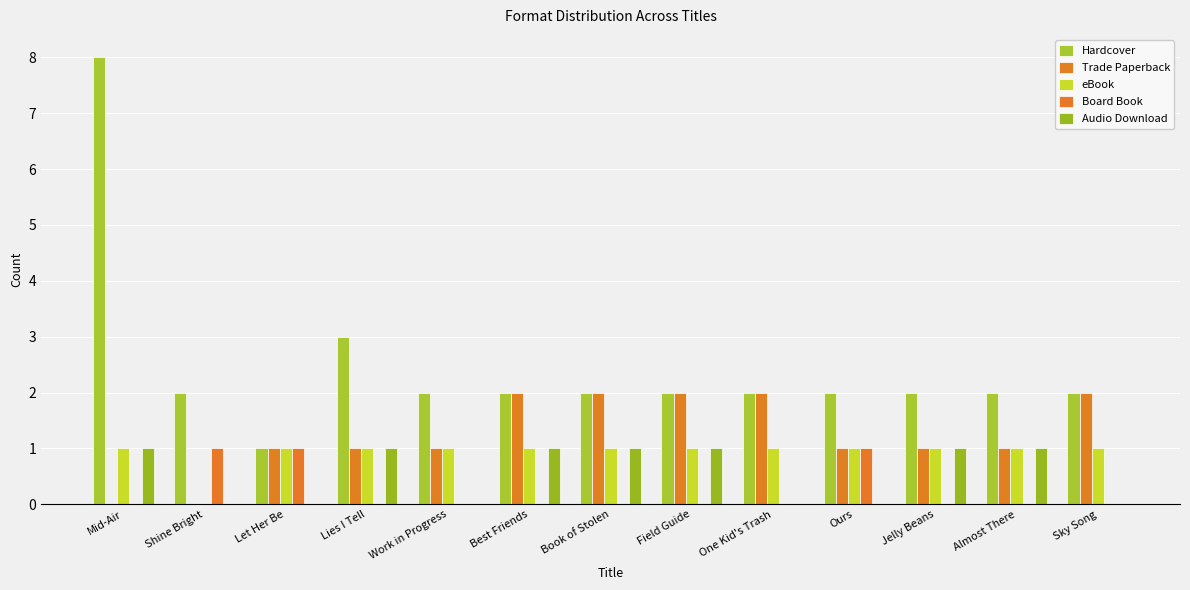

The Board Book series shows 0 at Mid-Air. True or false?

True